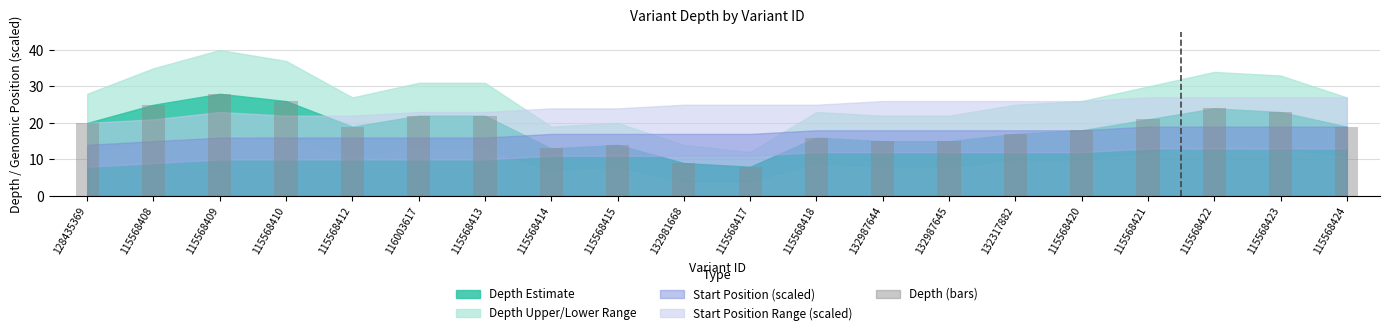

Which label corresponds to the smallest value in the chart?

115568417